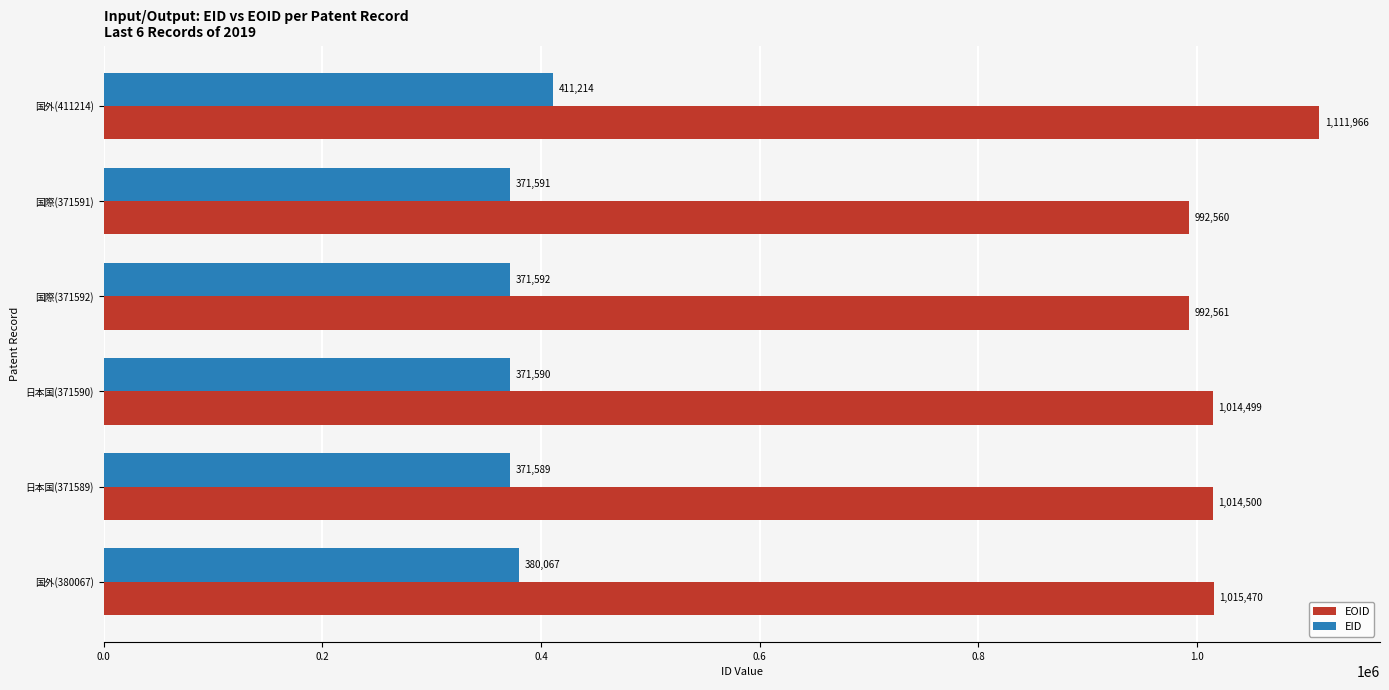

Which series has the largest range (max minus min)?

EOID